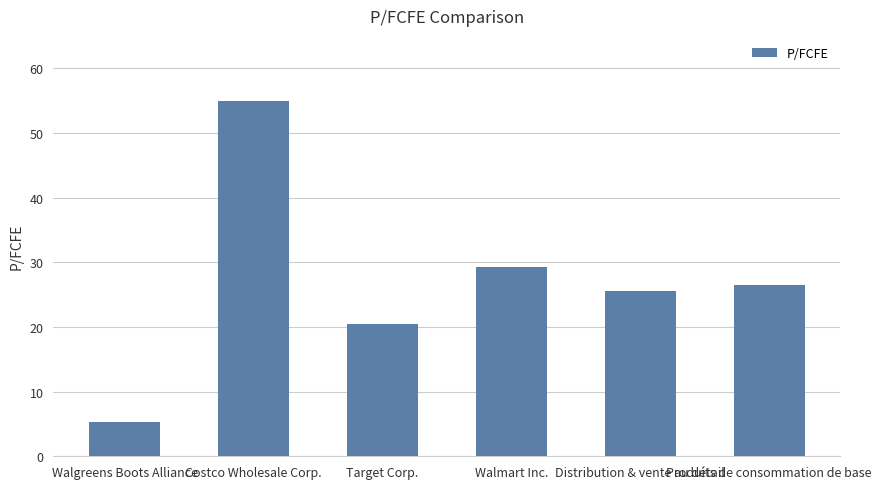

What is the label of the 1st bar from the right?

Produits de consommation de base